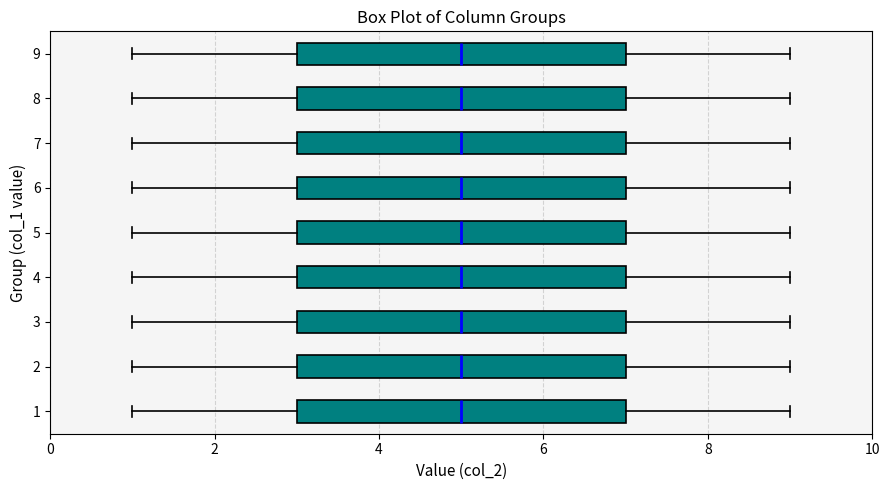

Where does the right whisker of the box at y = 3 end on the x-axis? The values are not printed on the chart, so give them approximately, as read against the axis.

9